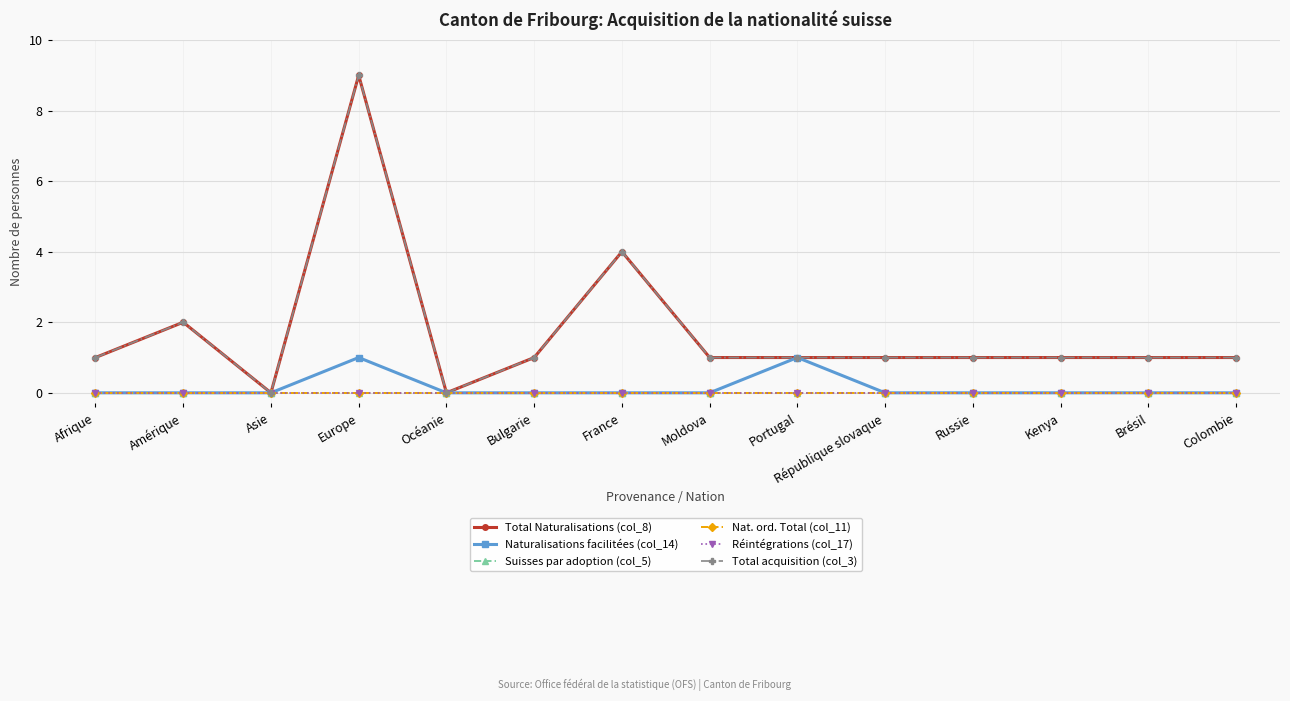

How many lines are shown in the chart?

6